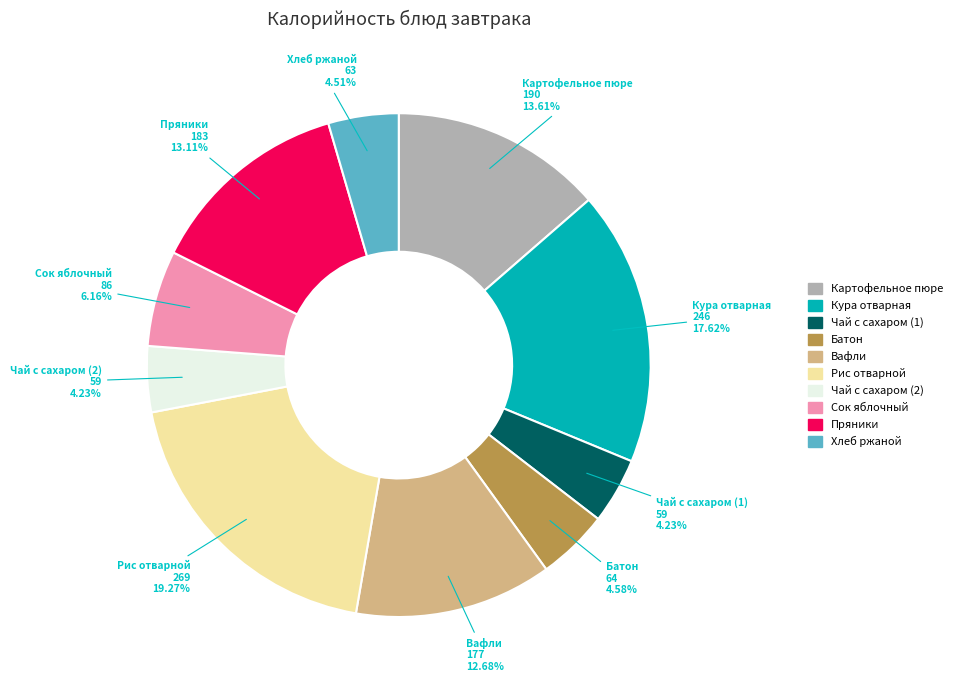

To the nearest percent, what is the difference between the largest and smallest slice percentages?

15%